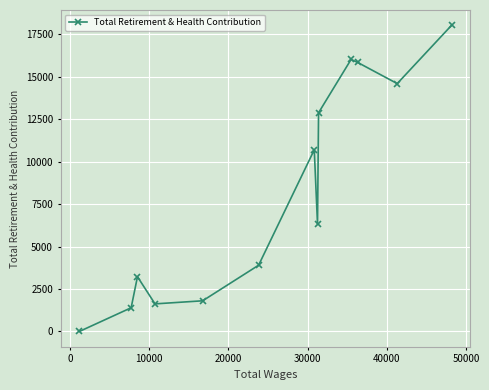

What is the value of the 8th point from the left?

6315